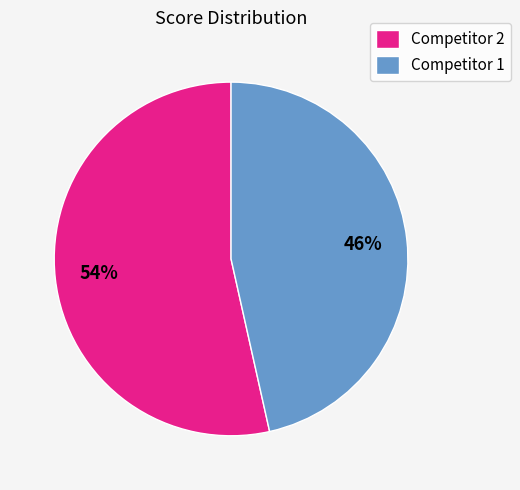

Which slice is the largest?

Competitor 2